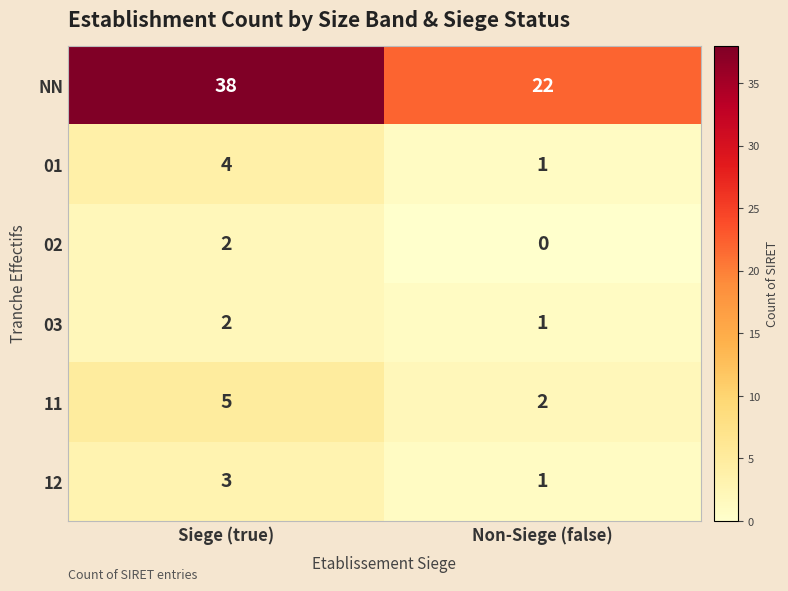

Reading left to right, extract all data points from this chart.

NN: Siege (true)=38	Non-Siege (false)=22
01: Siege (true)=4	Non-Siege (false)=1
02: Siege (true)=2	Non-Siege (false)=0
03: Siege (true)=2	Non-Siege (false)=1
11: Siege (true)=5	Non-Siege (false)=2
12: Siege (true)=3	Non-Siege (false)=1